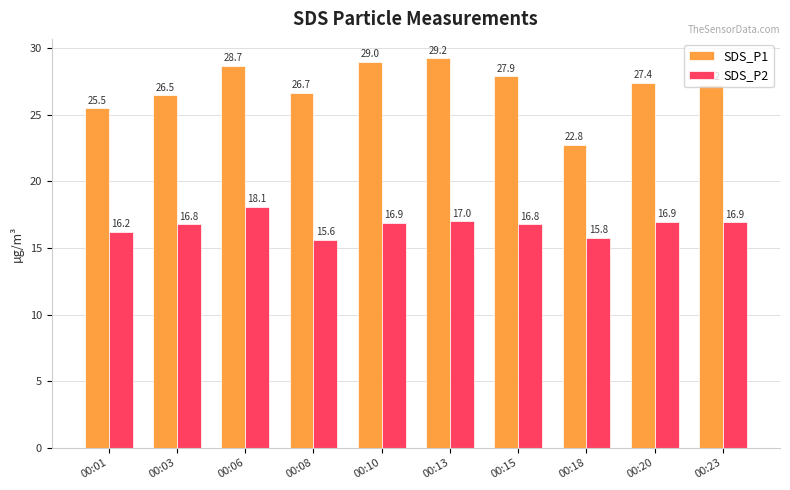

Rank the series by their maximum value, from lowest to highest.

SDS_P2, SDS_P1